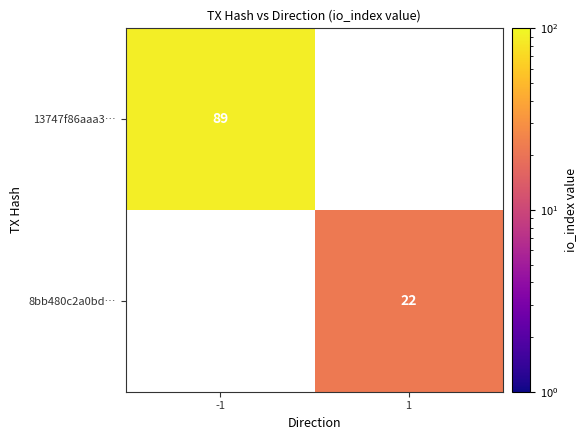

How many categories are shown in the chart?

2